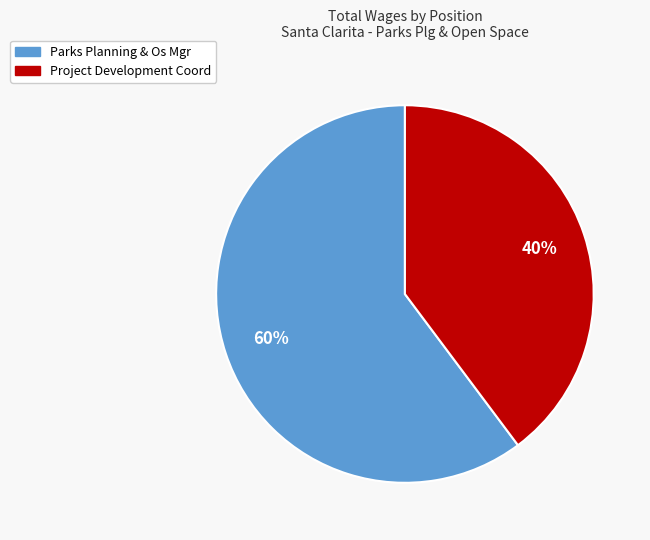

To the nearest percent, what is the difference between the Parks Planning & Os Mgr and Project Development Coord slice percentages?

20%